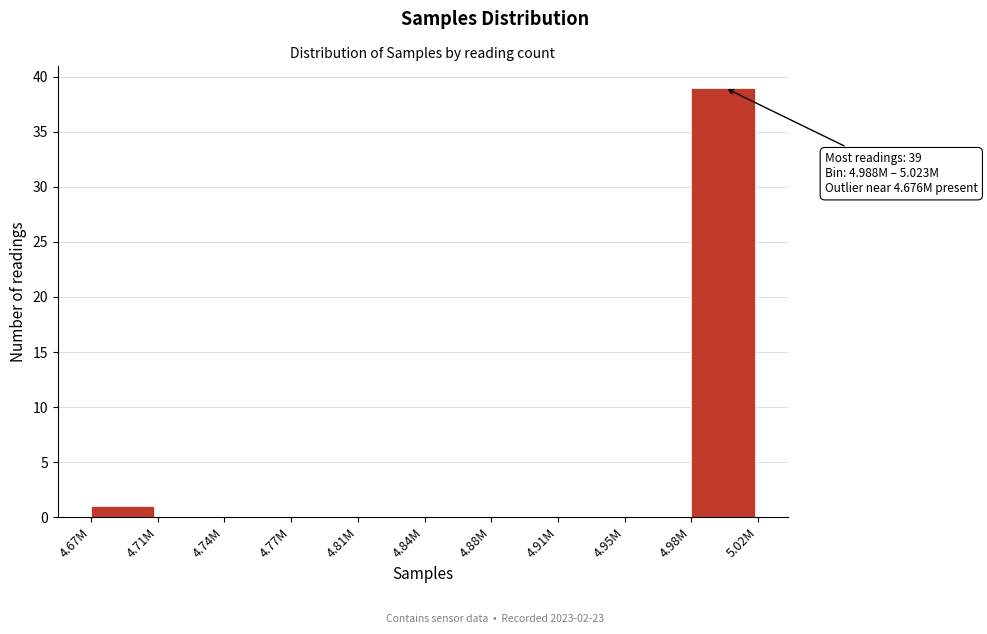

Reading left to right, transcribe all the data shown in this chart.

4.67M=1	4.71M=0	4.74M=0	4.77M=0	4.81M=0	4.84M=0	4.88M=0	4.91M=0	4.95M=0	4.98M=39